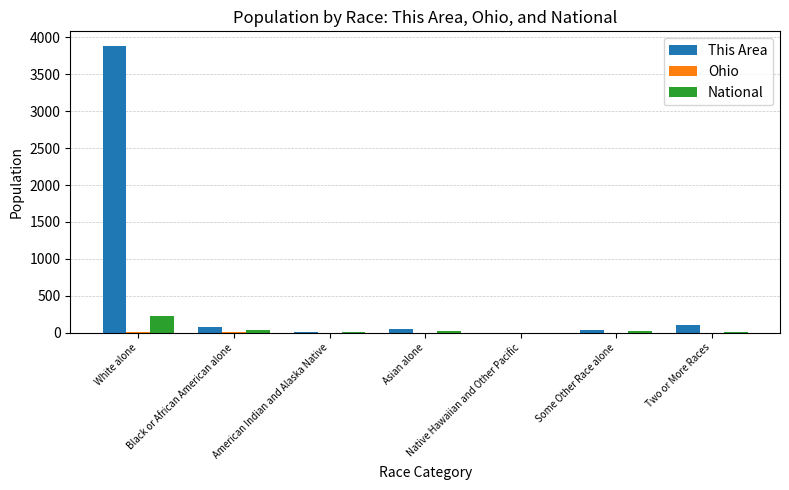

What is the sum of all National values?

308.7